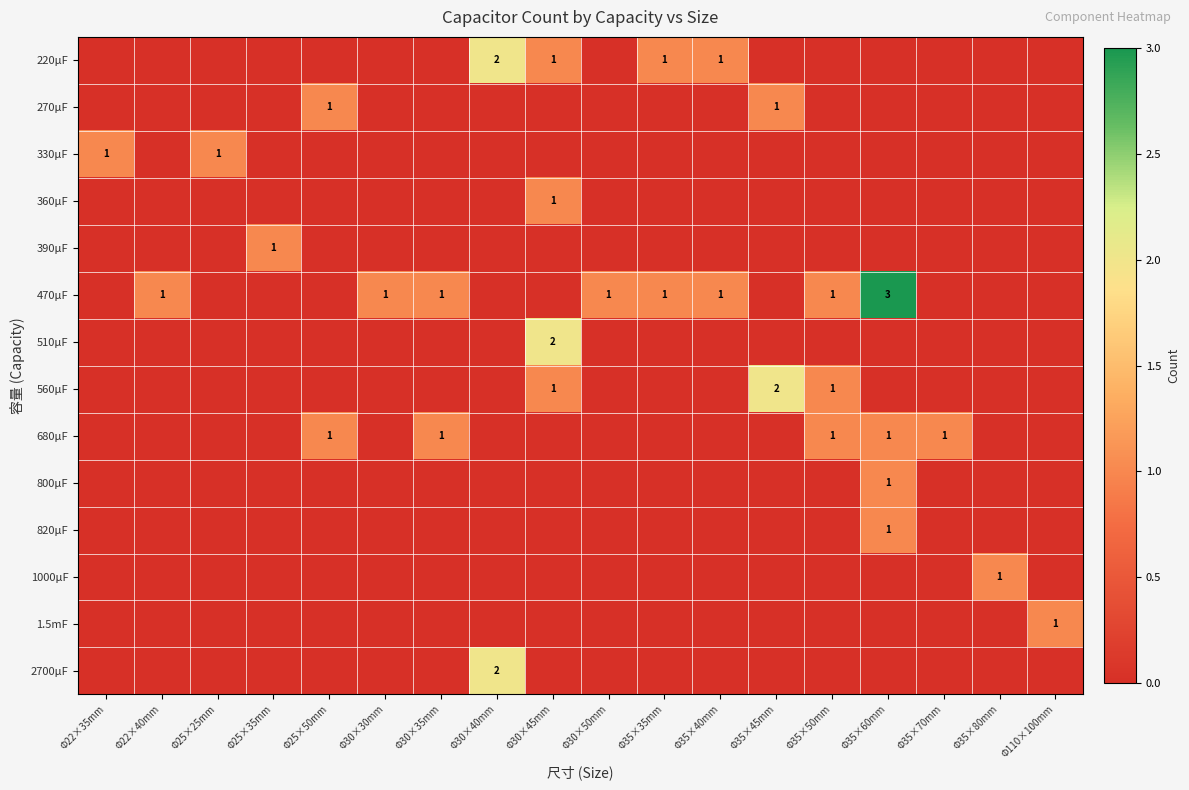

What is the sum of the 220μF values at Φ30×45mm and Φ30×40mm?

3